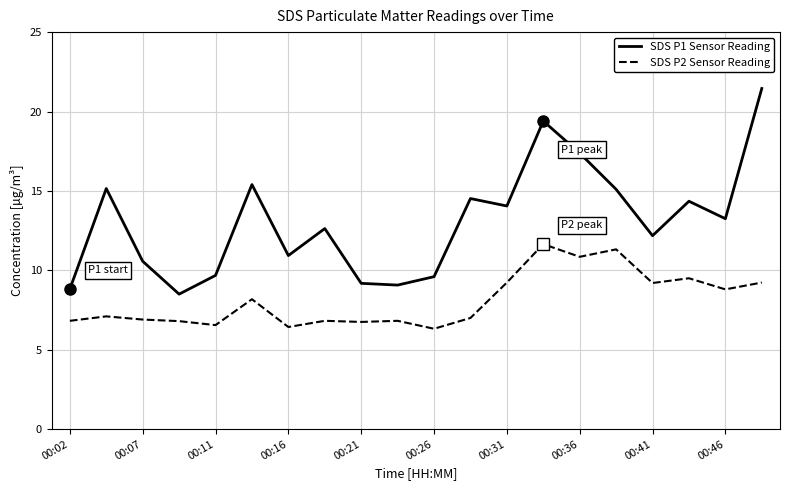

Rank the series by their maximum value, from lowest to highest.

SDS P2 Sensor Reading, SDS P1 Sensor Reading